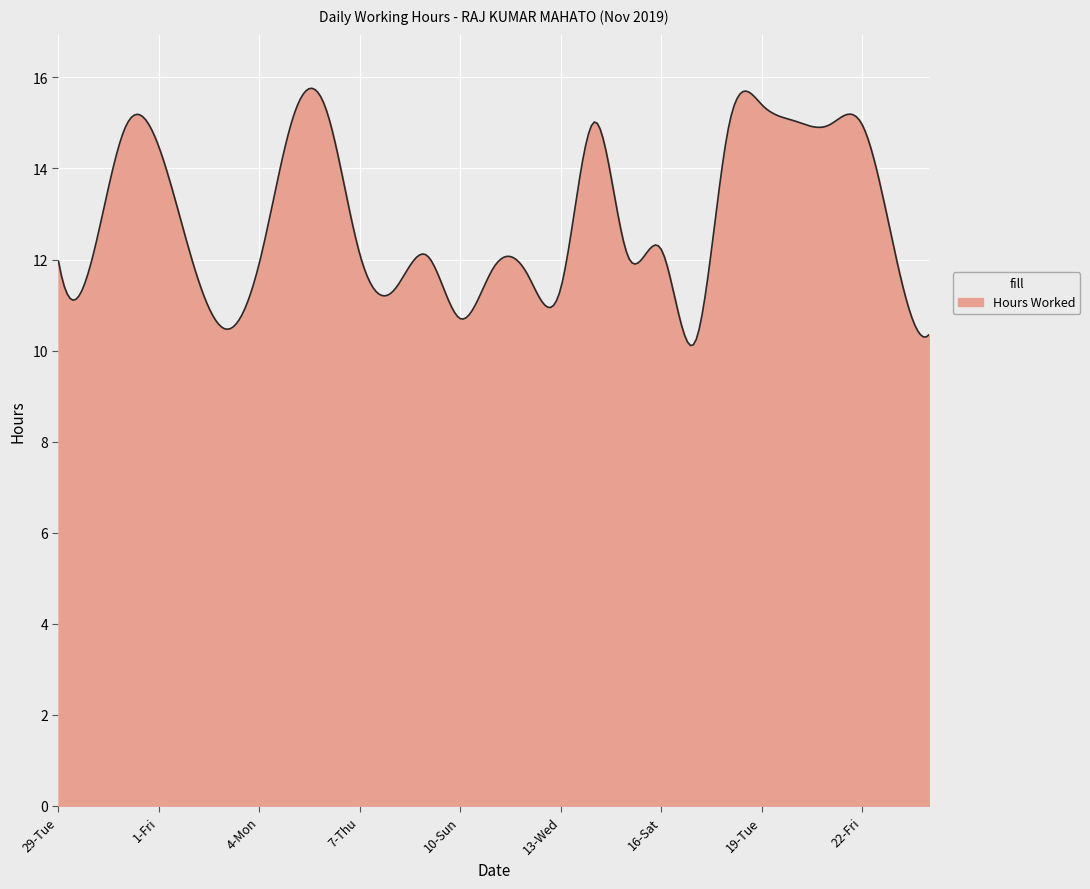

What is the difference between the maximum and minimum values?

5.7